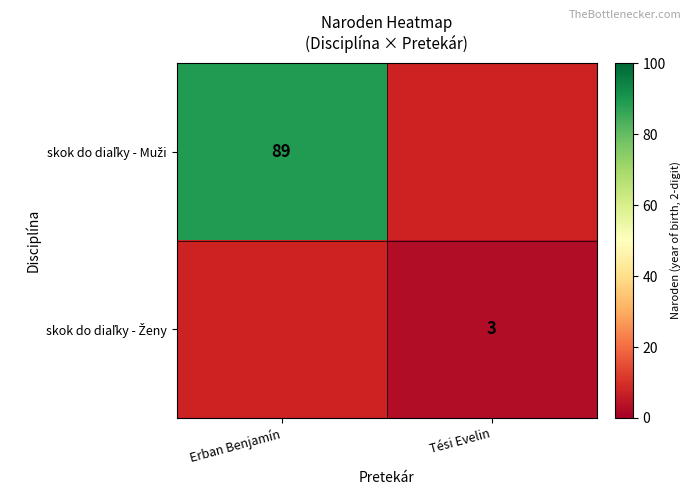

Rank the series by their maximum value, from lowest to highest.

skok do diaľky - Ženy, skok do diaľky - Muži